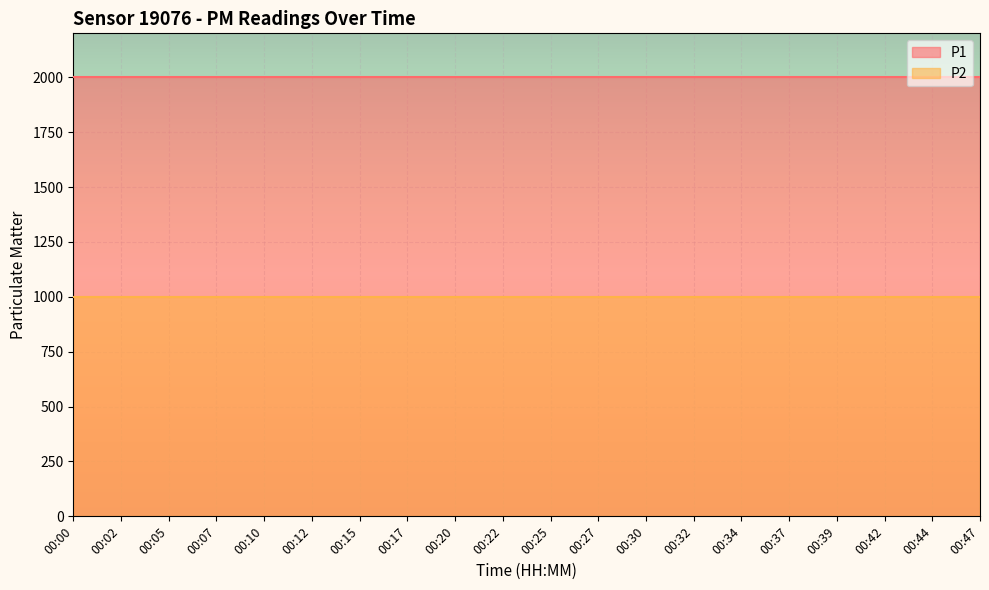

Rank the categories by P1 value from lowest to highest.

00:00, 00:02, 00:05, 00:07, 00:10, 00:12, 00:15, 00:17, 00:20, 00:22, 00:25, 00:27, 00:30, 00:32, 00:34, 00:37, 00:39, 00:42, 00:44, 00:47